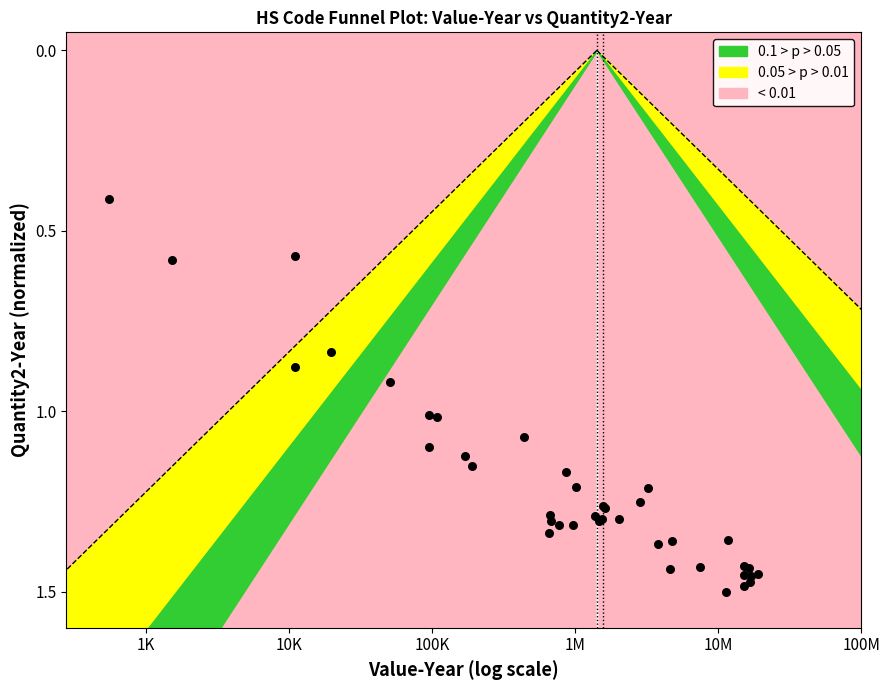

What Y value in the scatter plot is closest to 0?

0.4